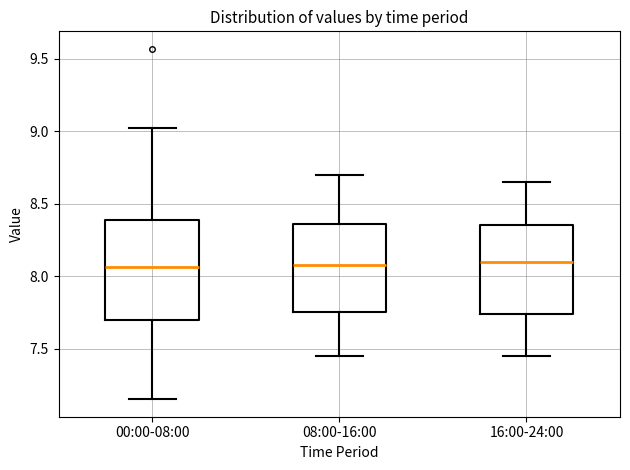

Where does the median line of the box for 16:00-24:00 sit on the y-axis? The values are not printed on the chart, so give them approximately, as read against the axis.

8.10